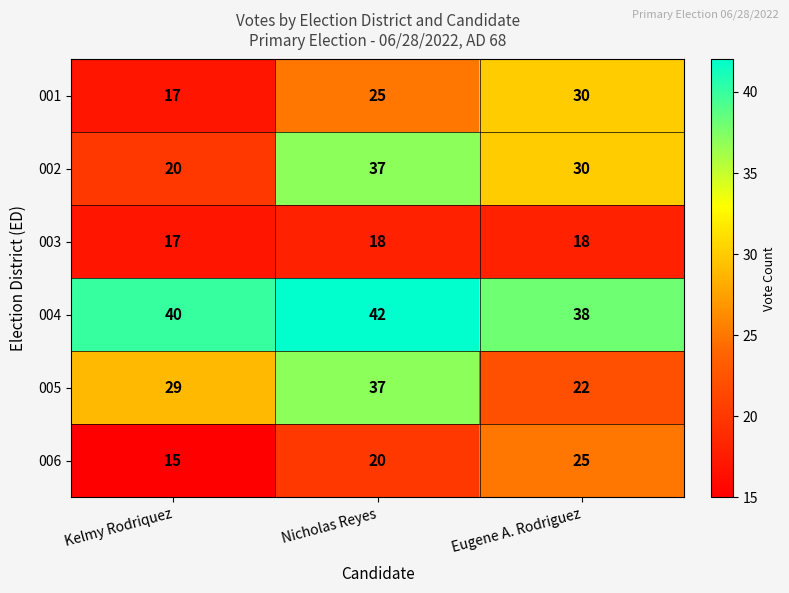

What is the difference between the 004 values at Eugene A. Rodriguez and Nicholas Reyes?

4